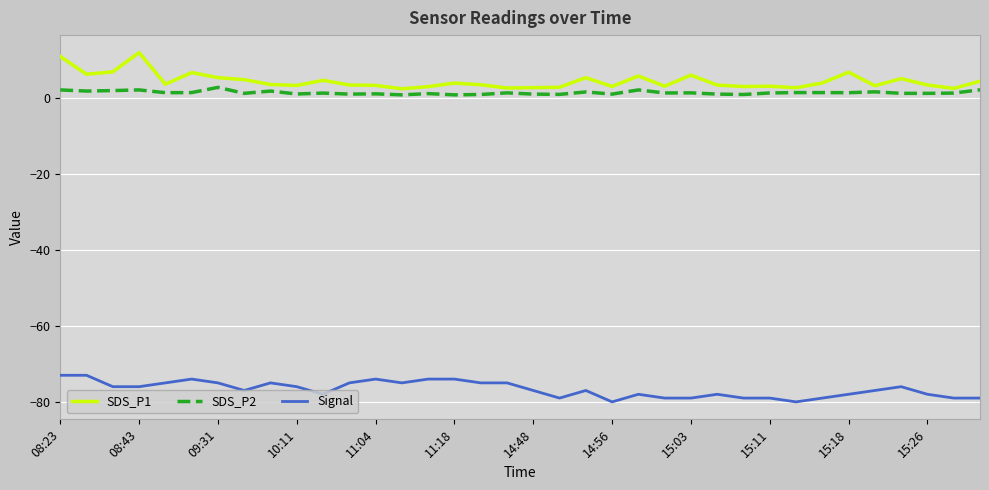

What is the difference between the maximum and minimum values in the SDS_P1 series?

9.5